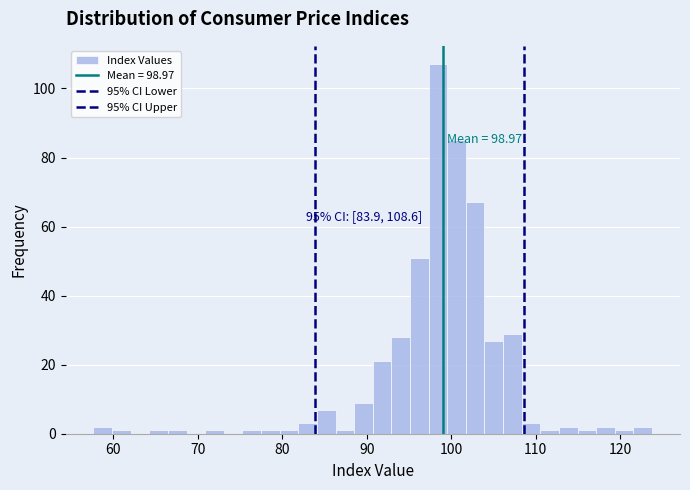

Around what value on the x-axis is the tallest bar? Give the approximate position of its centre, as read against the axis.

98